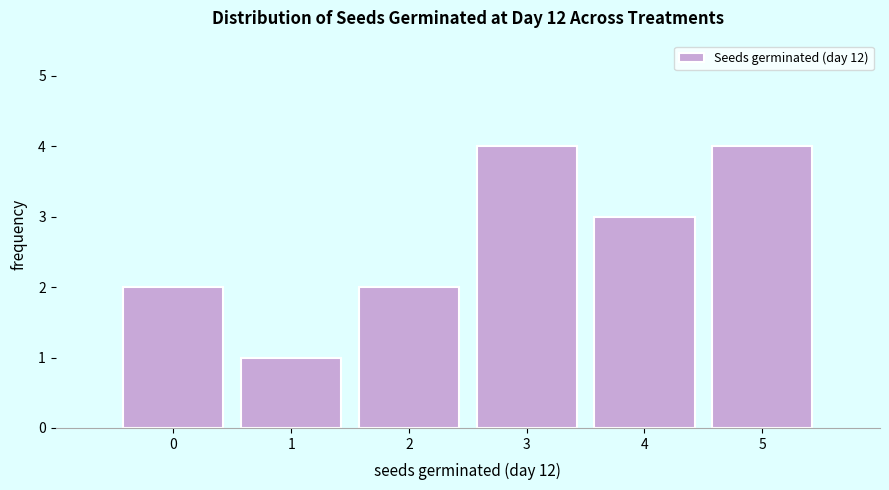

Reading left to right, list all the values displayed in this chart.

2	1	2	4	3	4